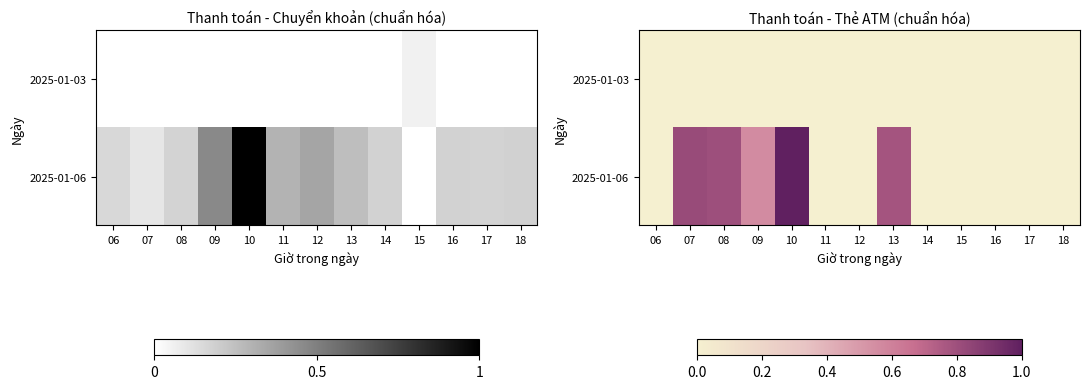

Which series has the largest range (max minus min)?

2025-01-06